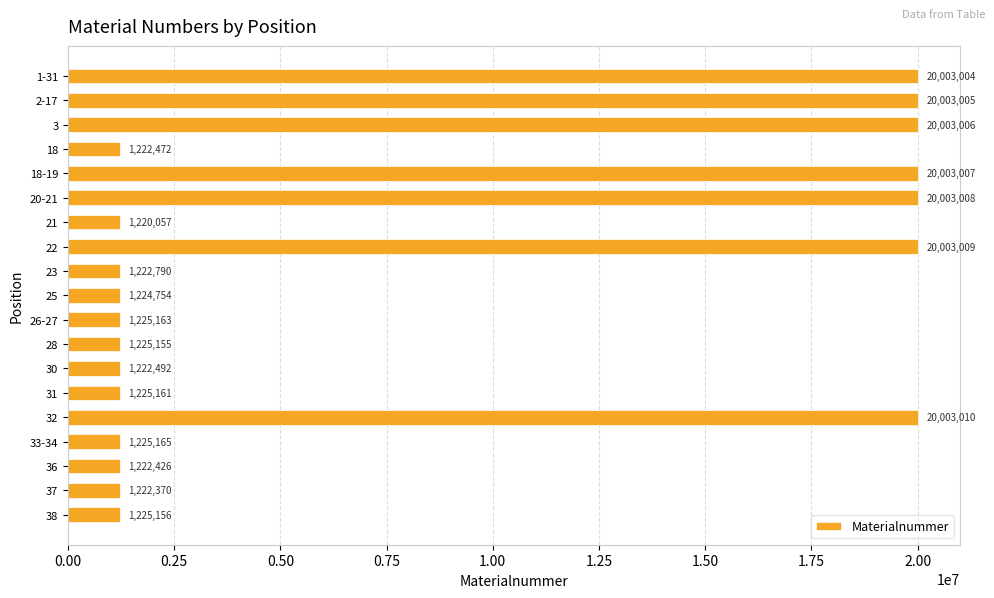

The chart shows a value of 20003007 at 18-19. True or false?

True